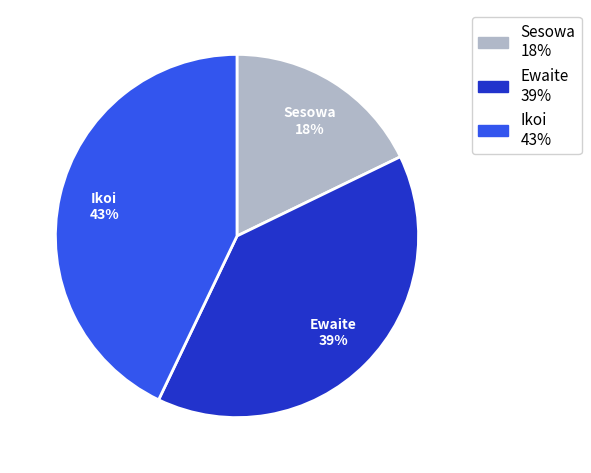

Which slice is the largest?

Ikoi